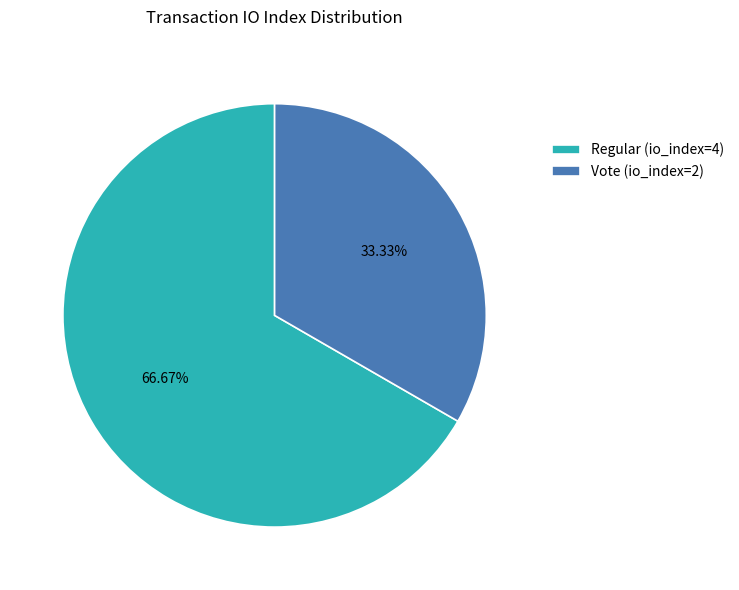

Is there a majority slice in this chart?

Yes